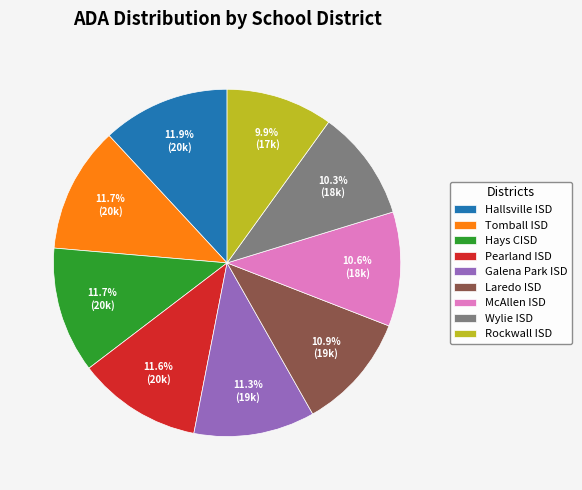

How many segments does this pie chart have?

9